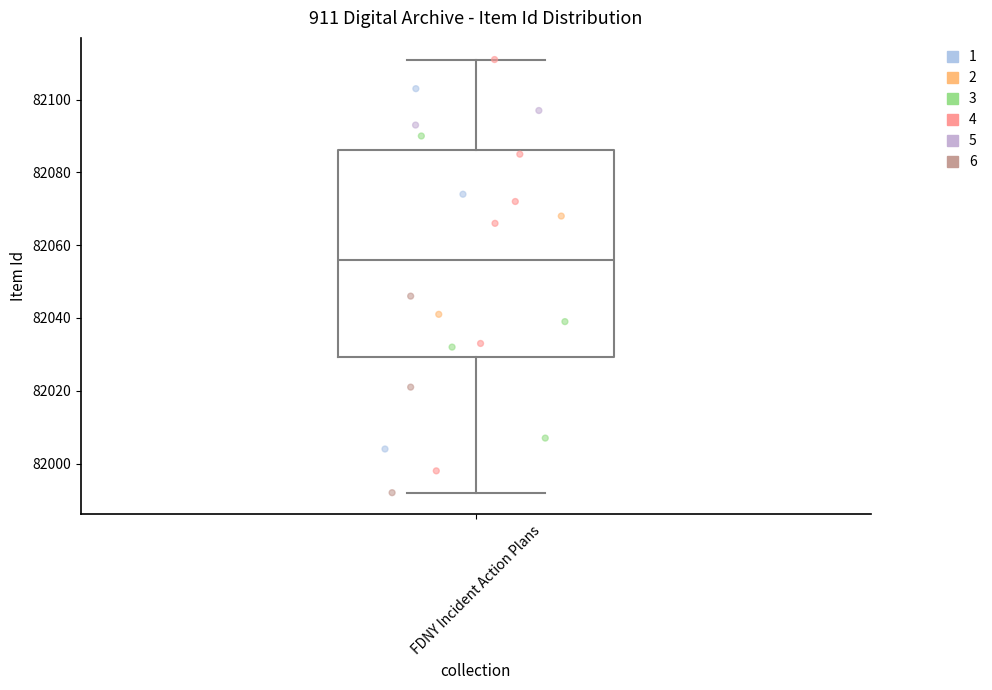

Read this box plot against the y-axis: the position of the median line, the range covered by the box, and the ends of both whiskers. The values are not printed on the chart, so give them approximately, as read against the axis.

median 82056, box 82030 to 82086, whiskers 81992 to 82112